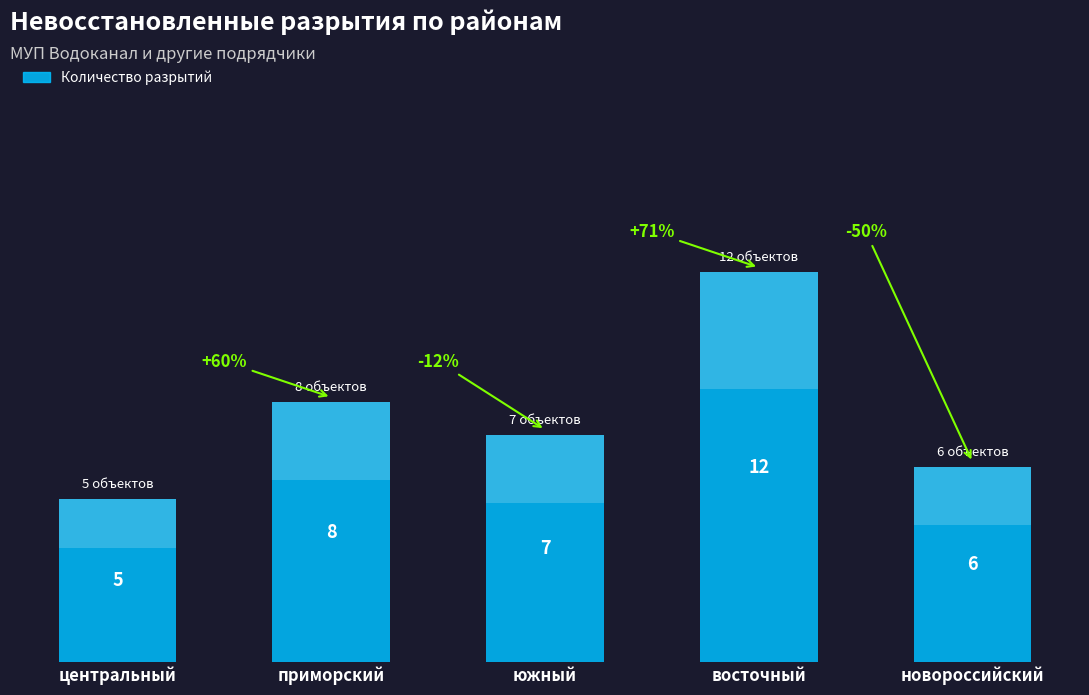

The chart shows a value of 7 at южный. True or false?

True